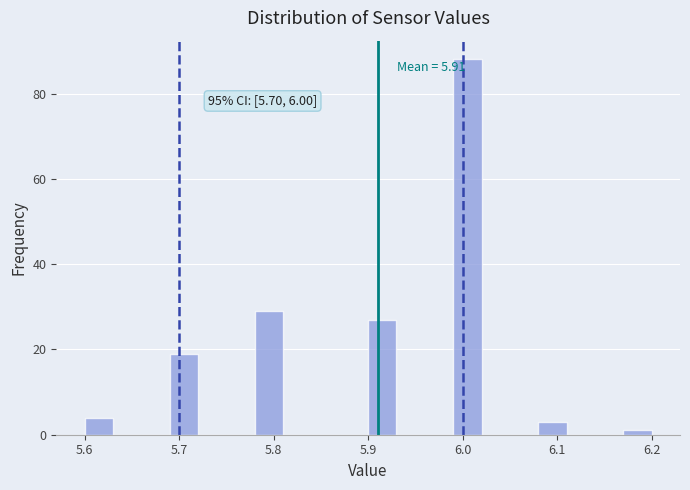

Around what value on the x-axis is the tallest bar? Give the approximate position of its centre, as read against the axis.

6.01